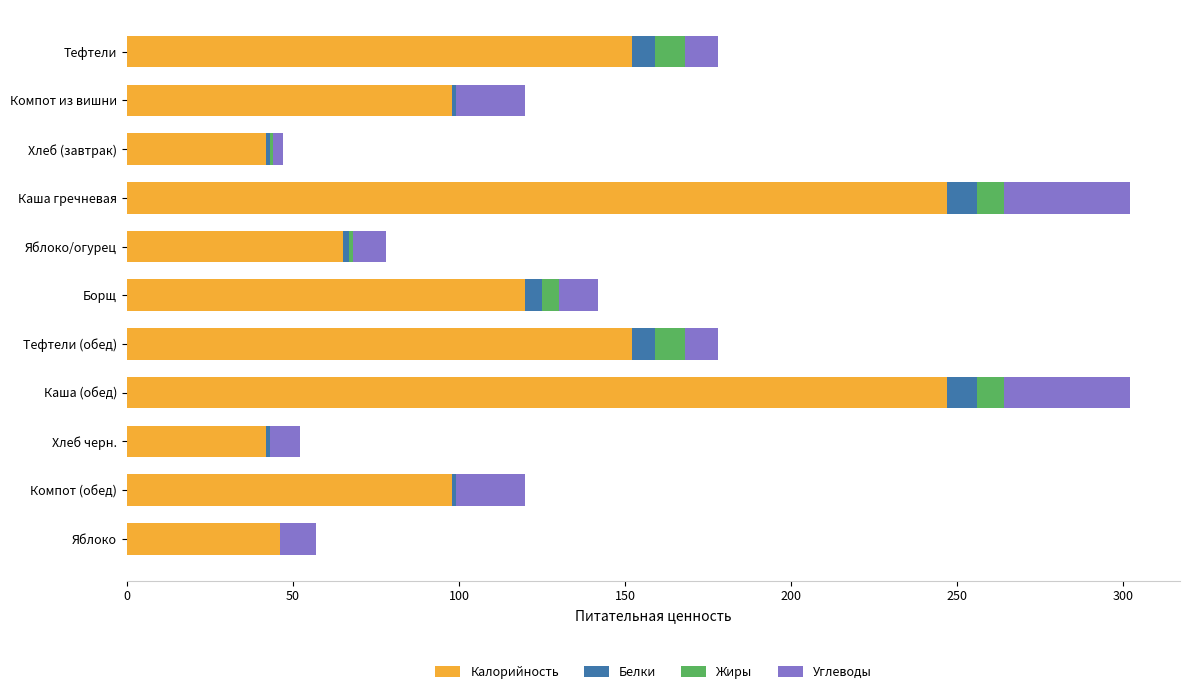

What is the sum of all Калорийность values?

1309